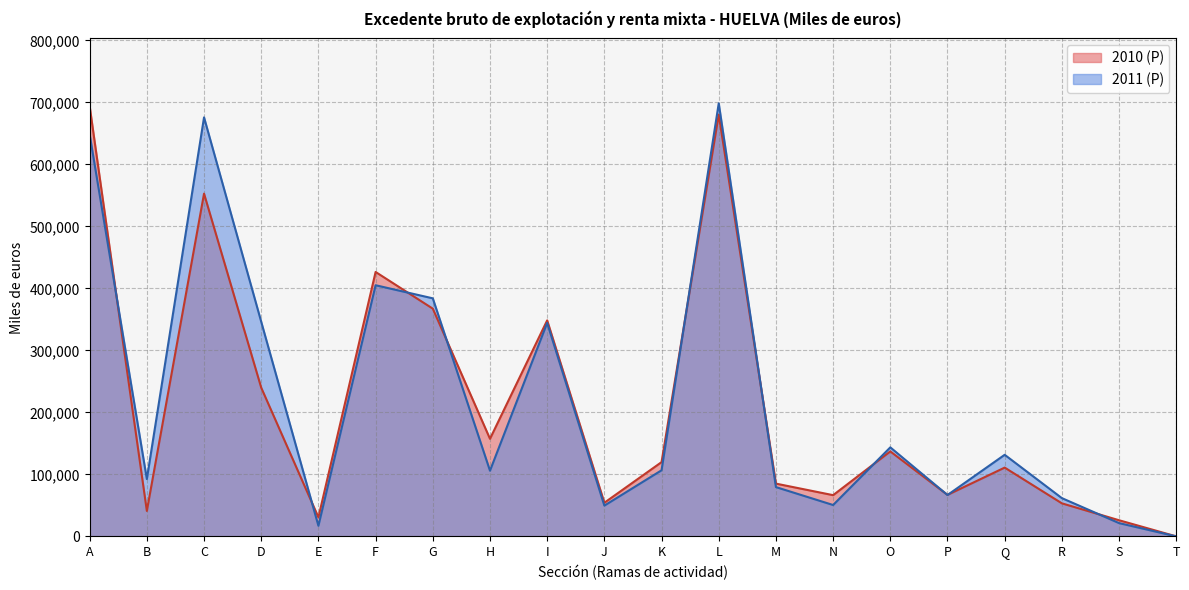

What is the difference between the second highest and second lowest values in the 2011 (P) series?

658677